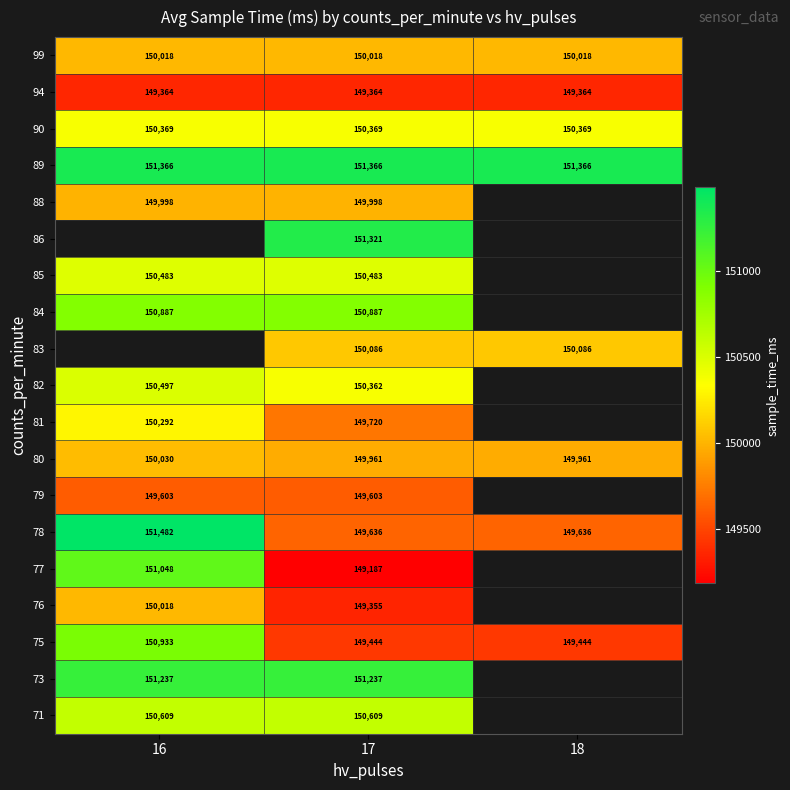

True or false: 84 has a value of 53654 at 17.

False